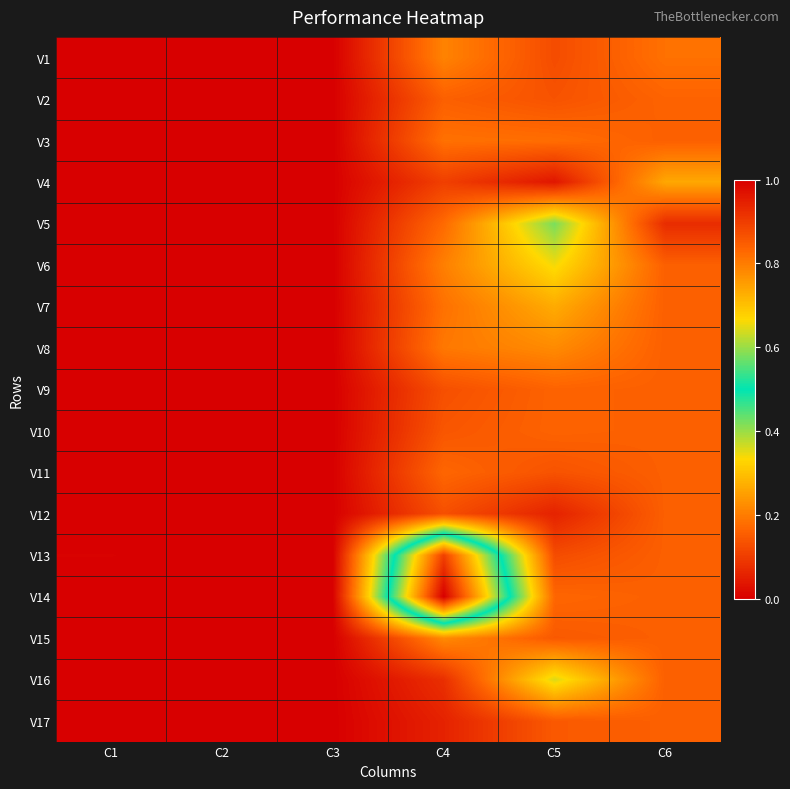

Which series changed the most between C1 and C2?

V13